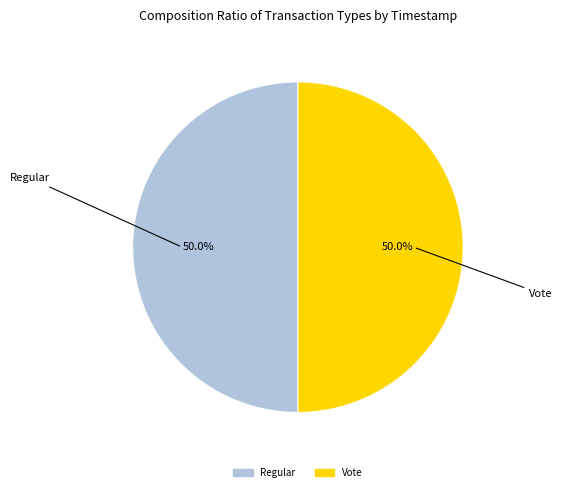

True or false: Regular accounts for 50% of the total.

True